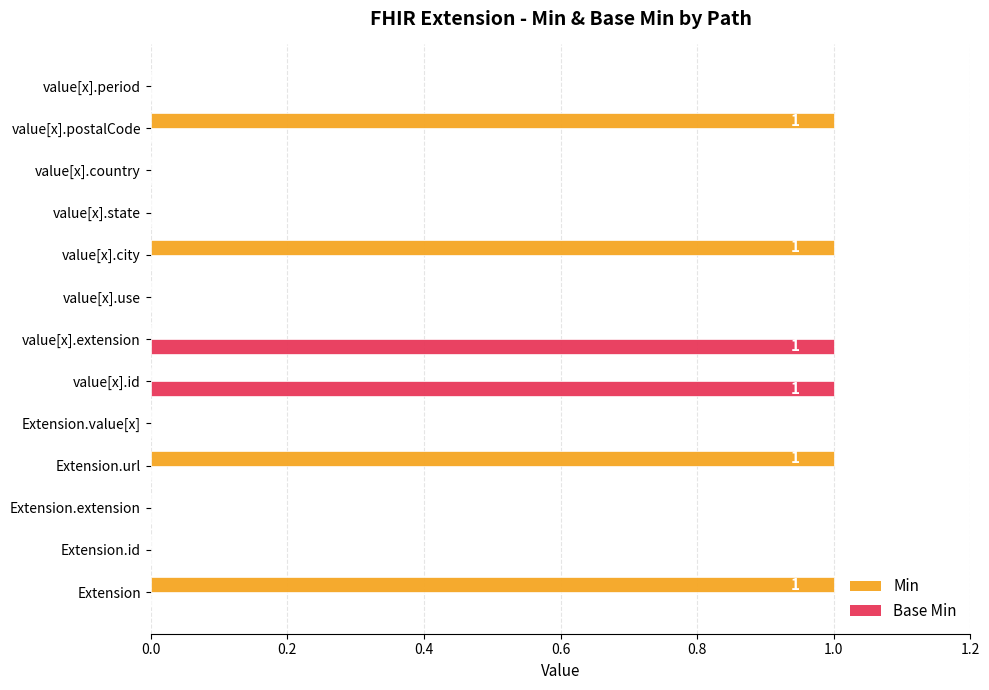

What is the sum of all Min values?

4